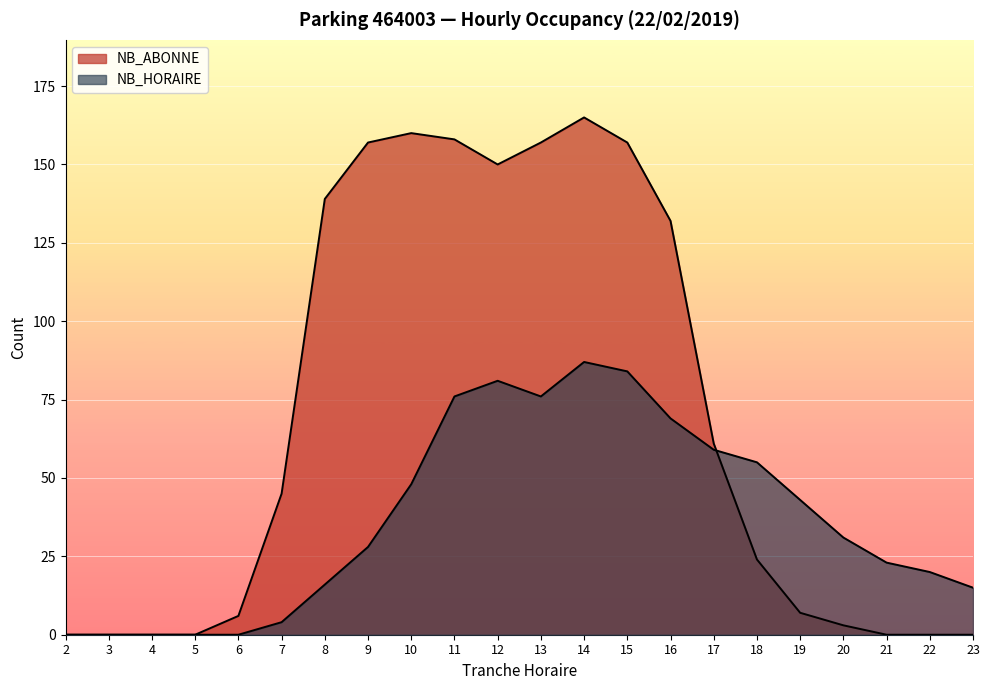

List the series in order of their peak value, highest first.

NB_ABONNE, NB_HORAIRE